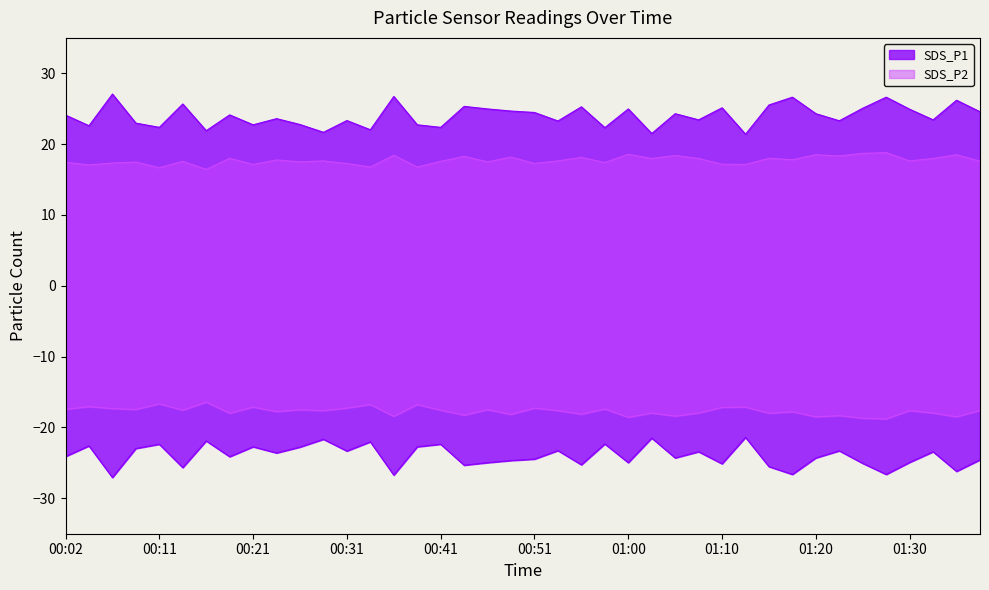

True or false: SDS_P1 and SDS_P2 cross at least once.

False